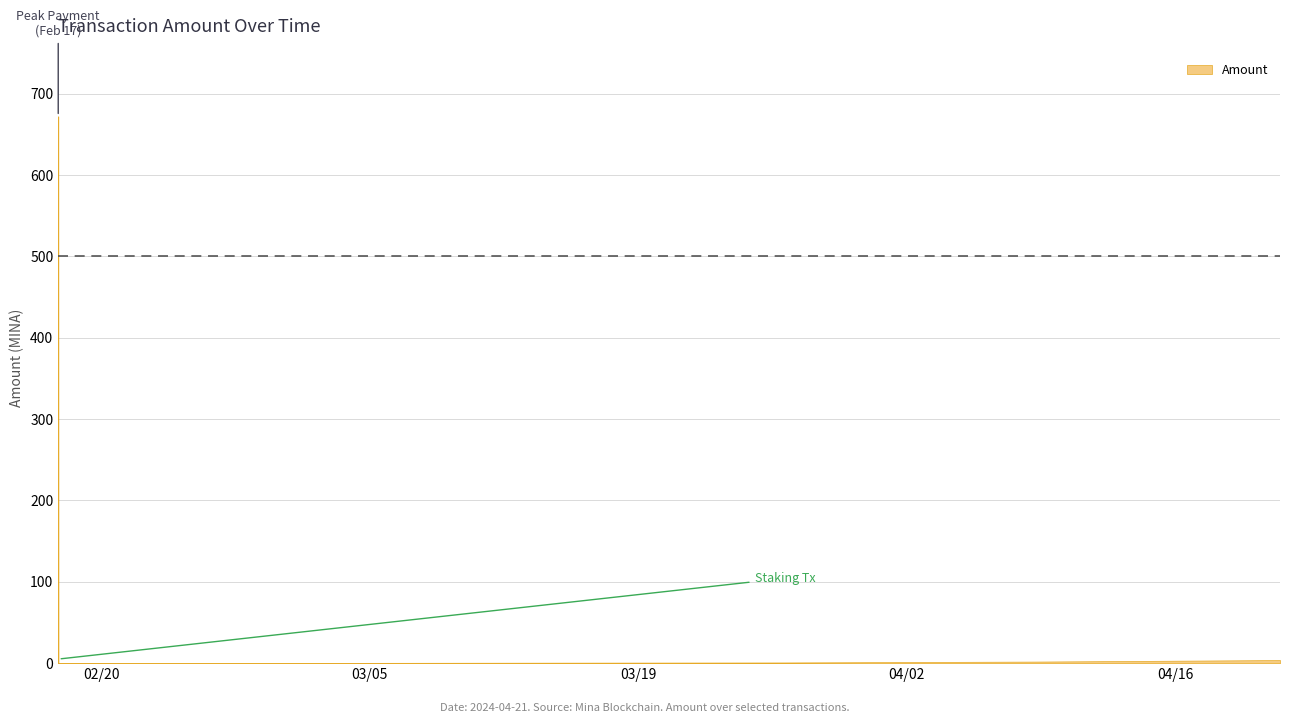

Reading right to left, transcribe all the data shown in this chart.

3.8	1.9	0.8	0.0	672.1